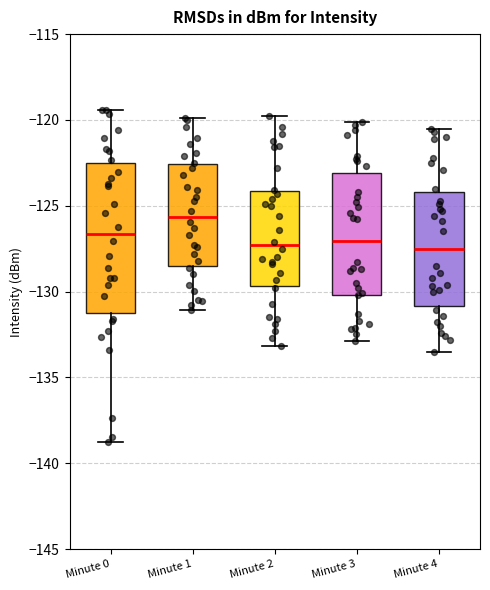

Reading left to right, transcribe this box plot: for each box, give where its median line is, the range the box spans, and where its two whiskers end, as read against the y-axis. The values are not printed on the chart, so give them approximately, as read against the axis.

Minute 0: median -126.5, box -131.5 to -122.5, whiskers -139.0 to -119.5
Minute 1: median -125.5, box -128.5 to -122.5, whiskers -131.0 to -120.0
Minute 2: median -127.5, box -129.5 to -124.0, whiskers -133.0 to -120.0
Minute 3: median -127.0, box -130.0 to -123.0, whiskers -133.0 to -120.0
Minute 4: median -127.5, box -131.0 to -124.0, whiskers -133.5 to -120.5